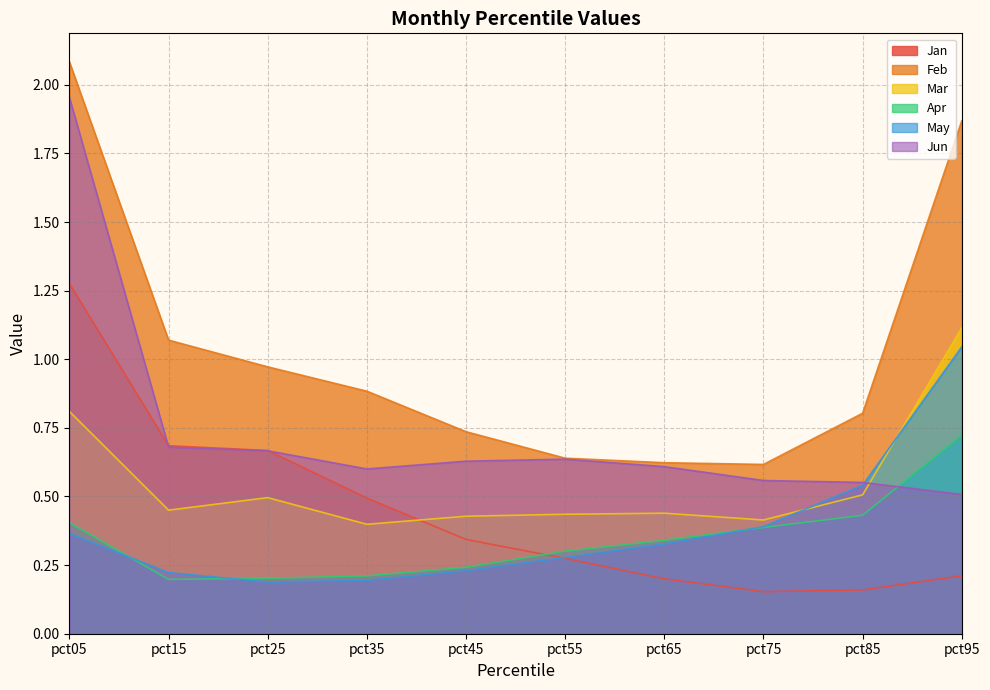

What is the average value of the Apr series?

0.3